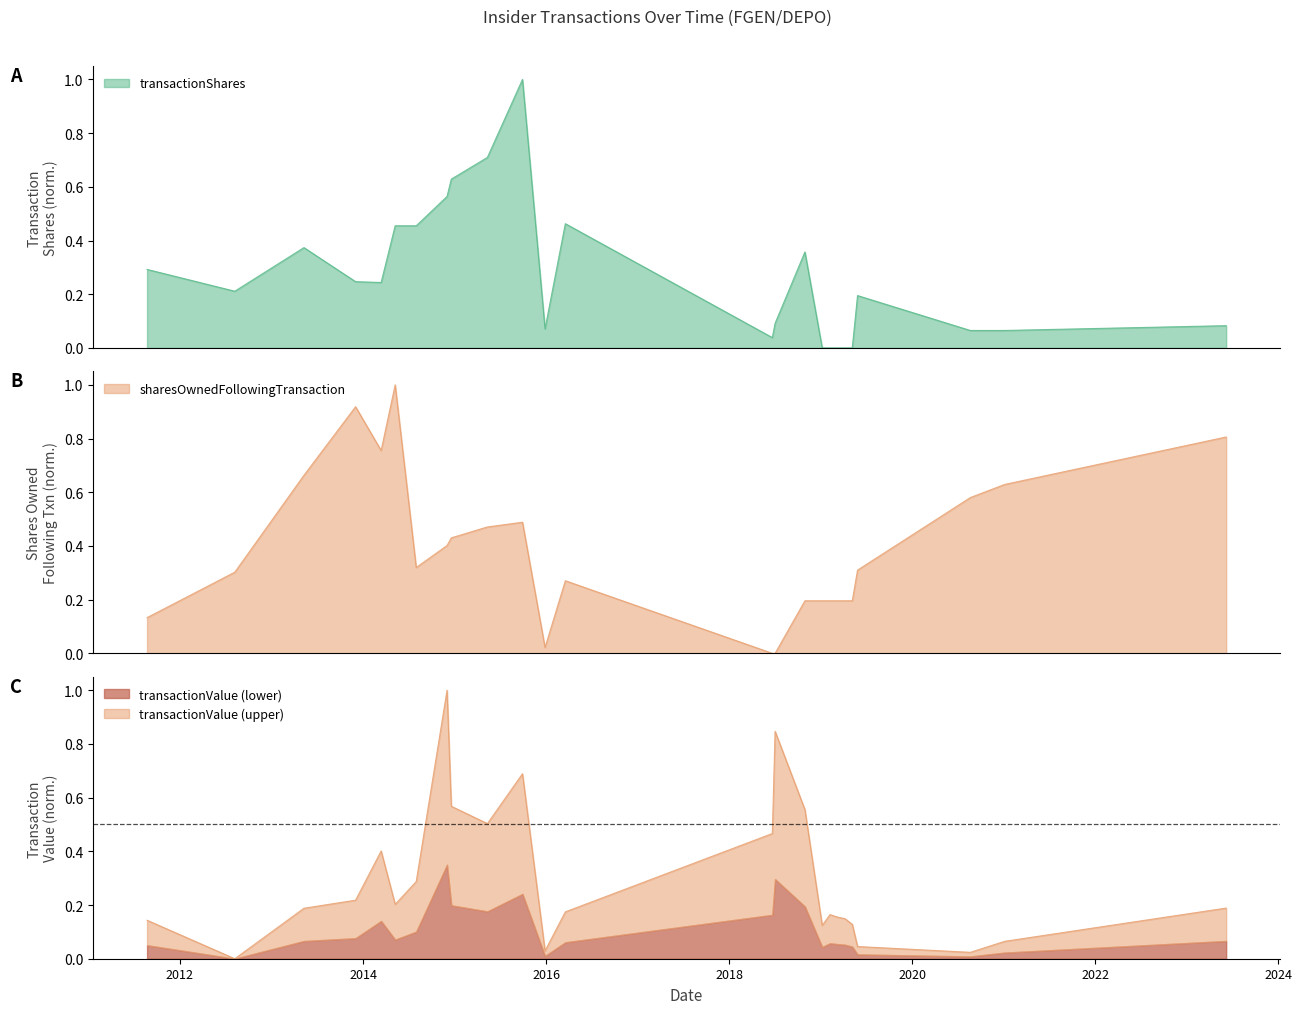

Between 2016-03-18 and 2023-06-07, which series saw the biggest shift?

sharesOwnedFollowingTransaction